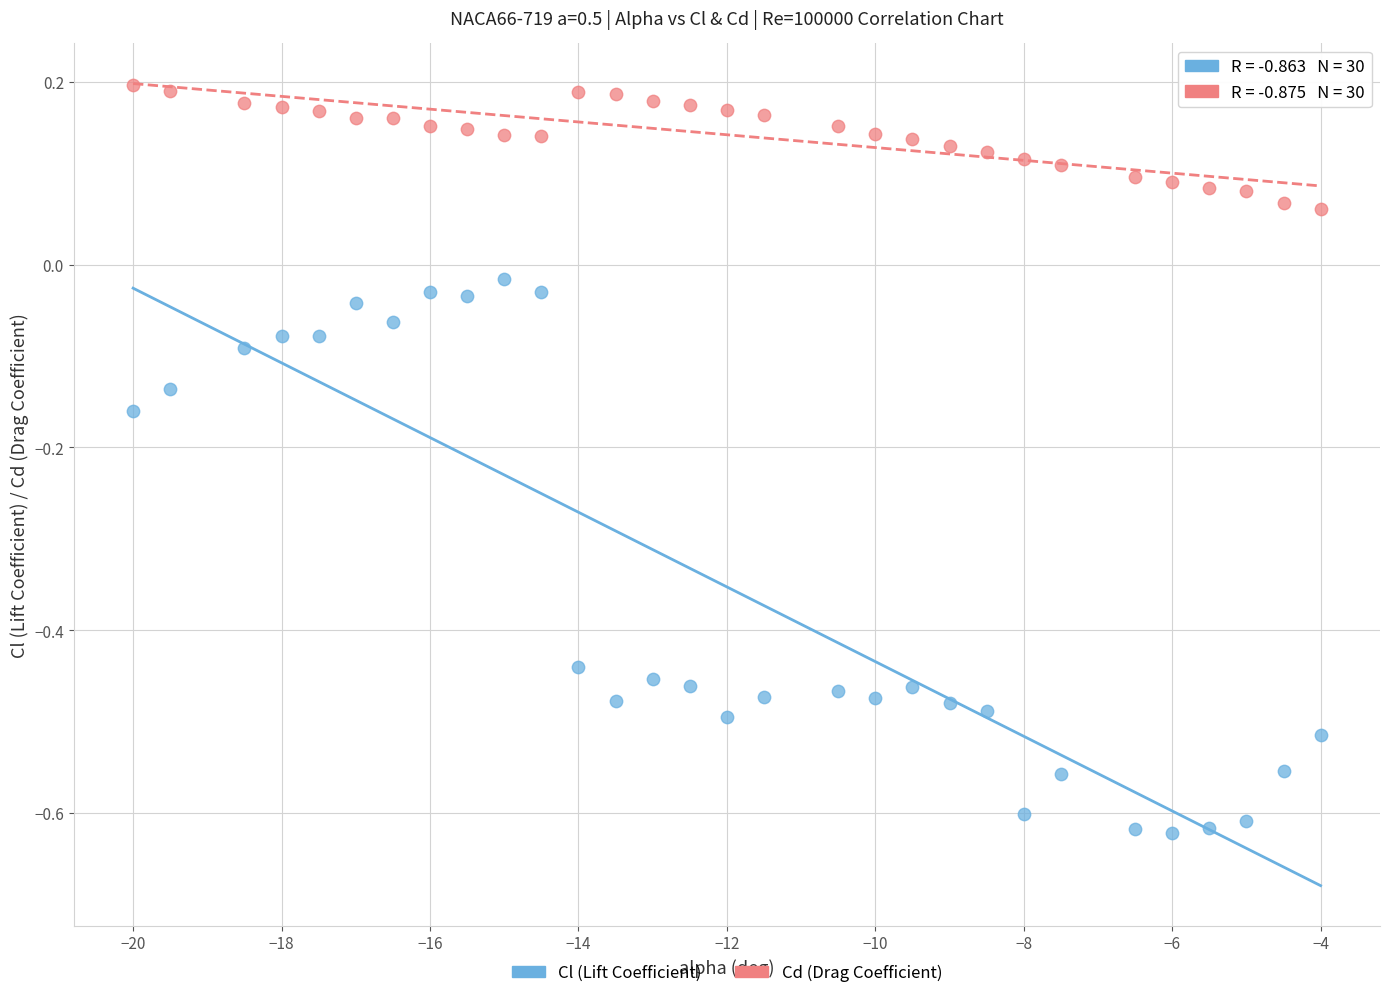

What are all the series names shown in the legend?

Cl (Lift Coefficient), Cd (Drag Coefficient)